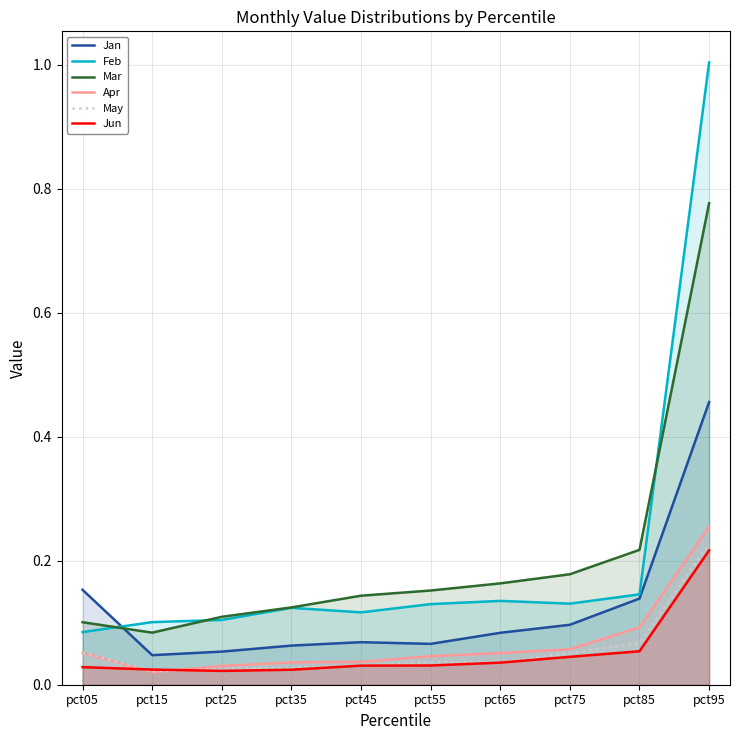

Is the value of Jun at pct65 greater than the value of Apr at pct85?

No